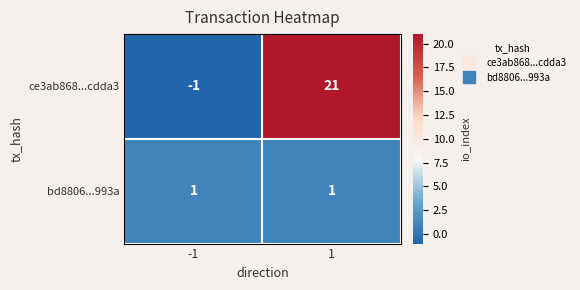

Which series has the widest spread of values?

ce3ab868...cdda3